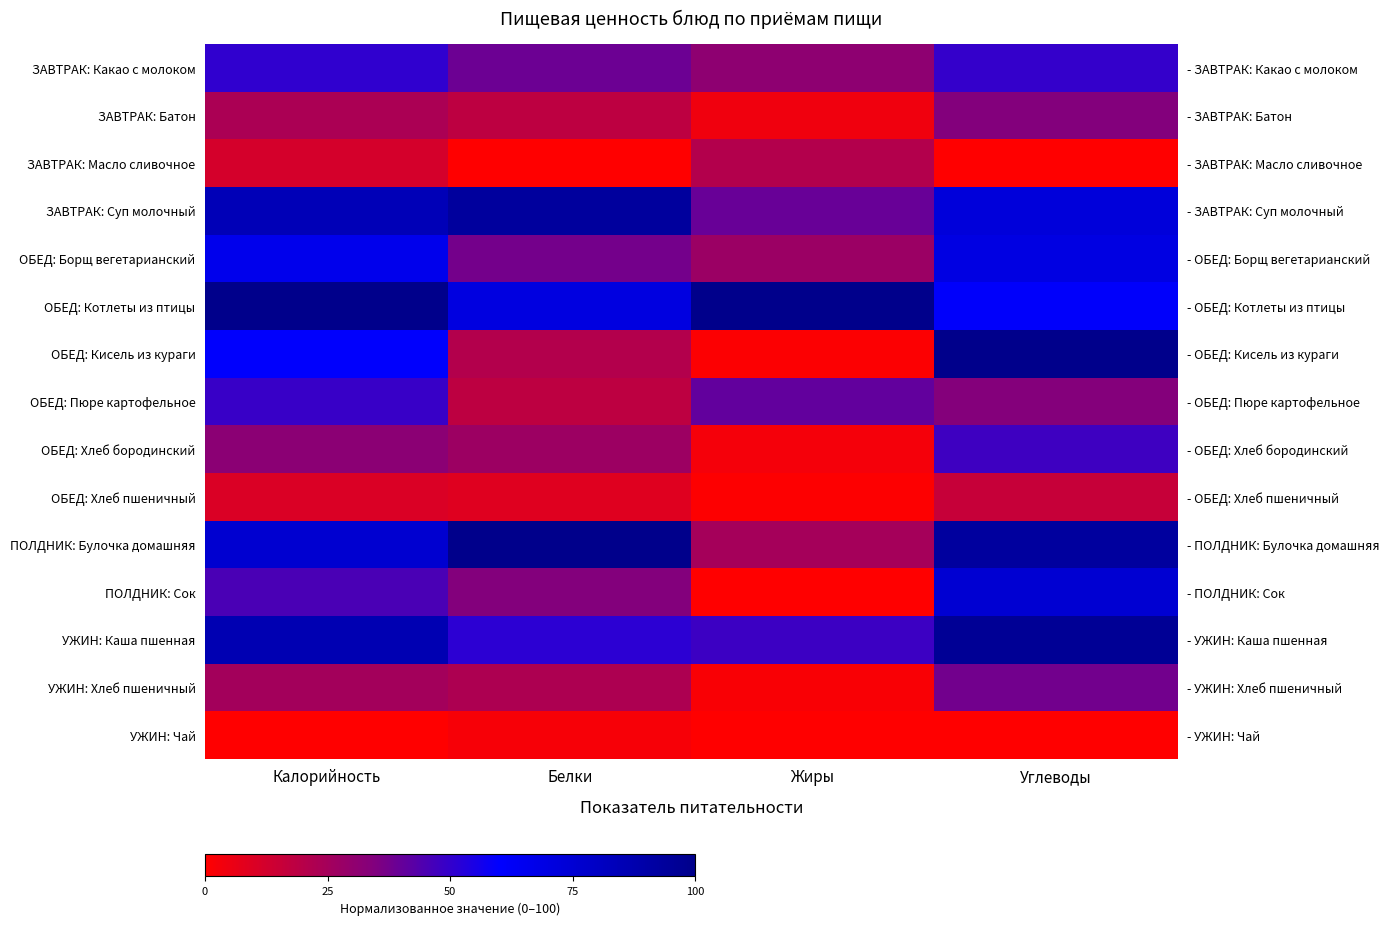

What is the difference between the УЖИН: Хлеб пшеничный values at Жиры and Калорийность?

23.2